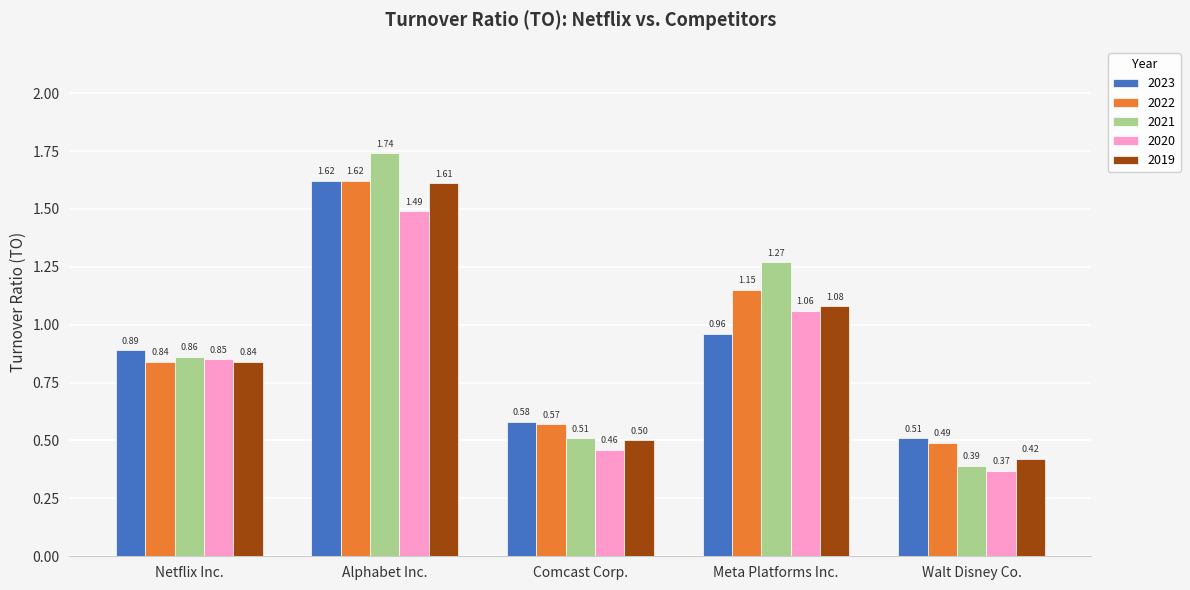

Between Netflix Inc. and Comcast Corp., which series saw the biggest shift?

2020